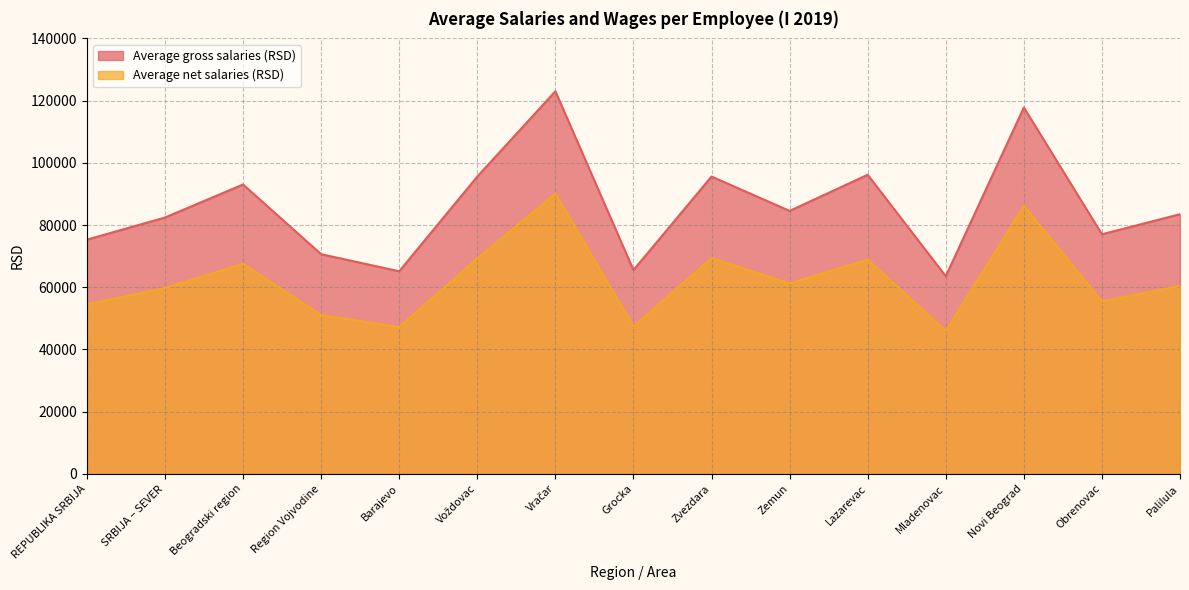

At how many categories does at least one series exceed 90654?

6